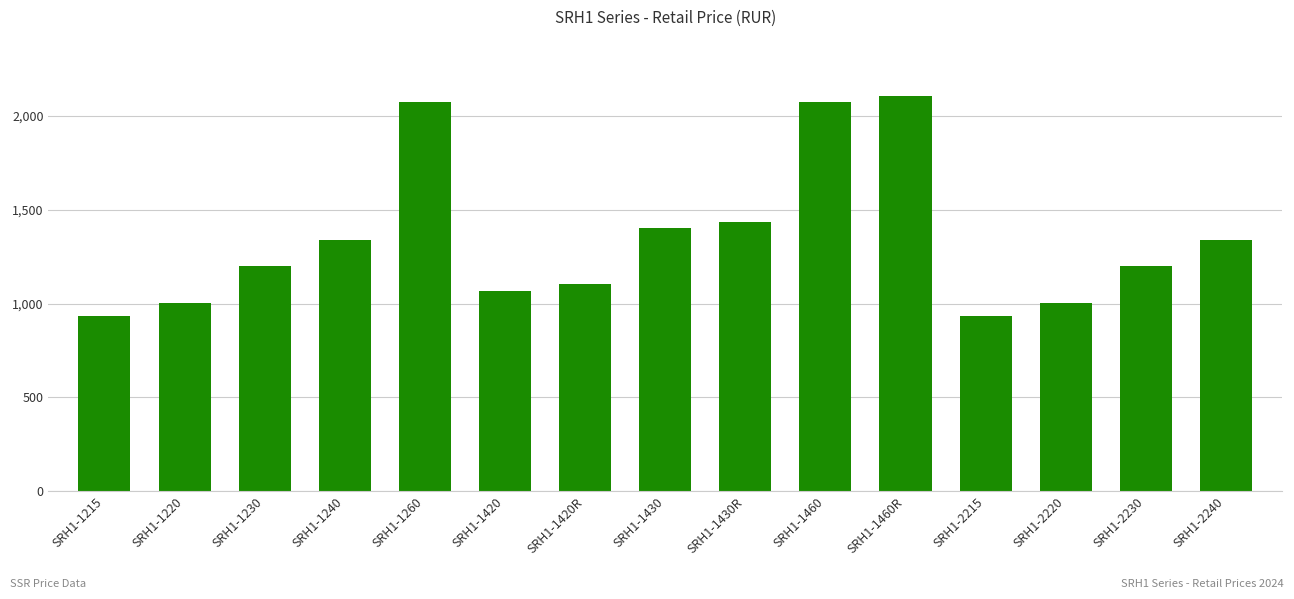

What is the average value?

1347.6